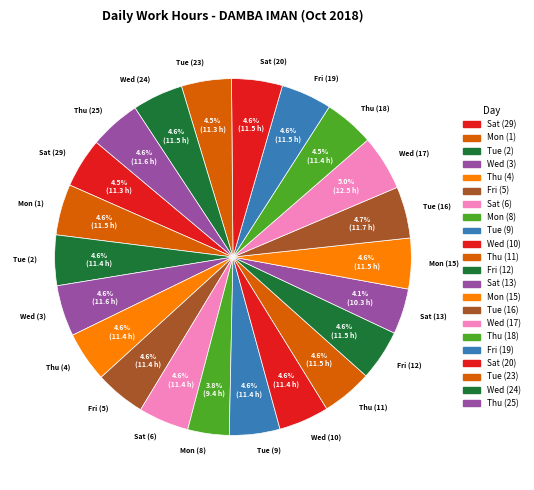

What is the ratio of the value at Thu (25) to the value at Fri (19)?

1.0